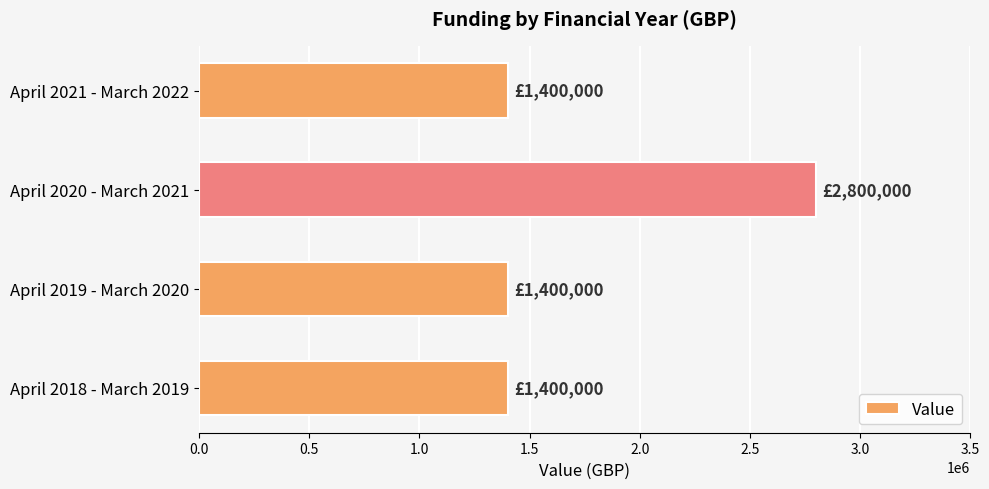

The value at April 2021 - March 2022 is 1400000. True or false?

True